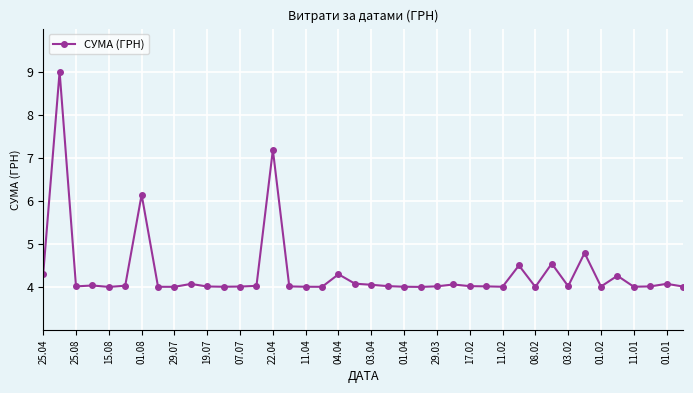

What is the average value?

4.3